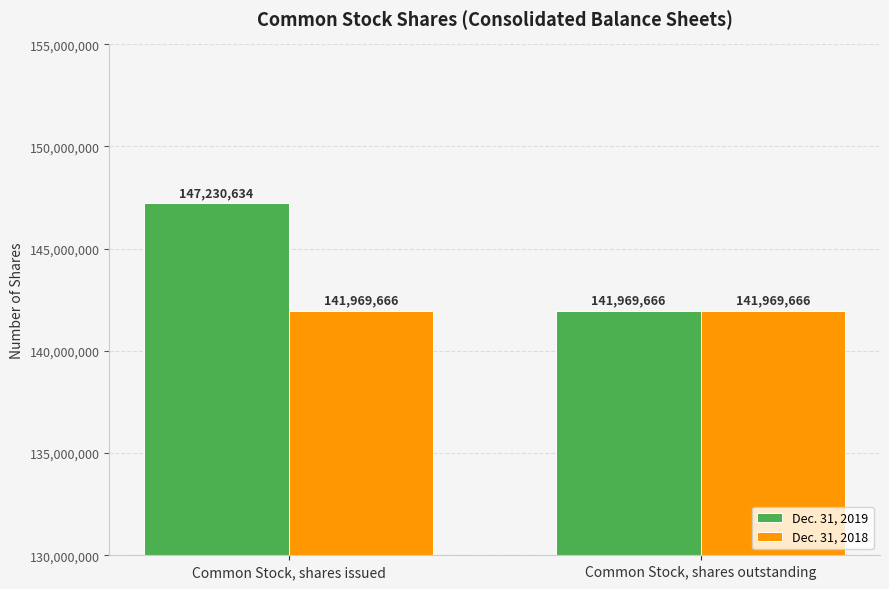

What is the approximate value of Dec. 31, 2019 at Common Stock, shares issued?

147230634